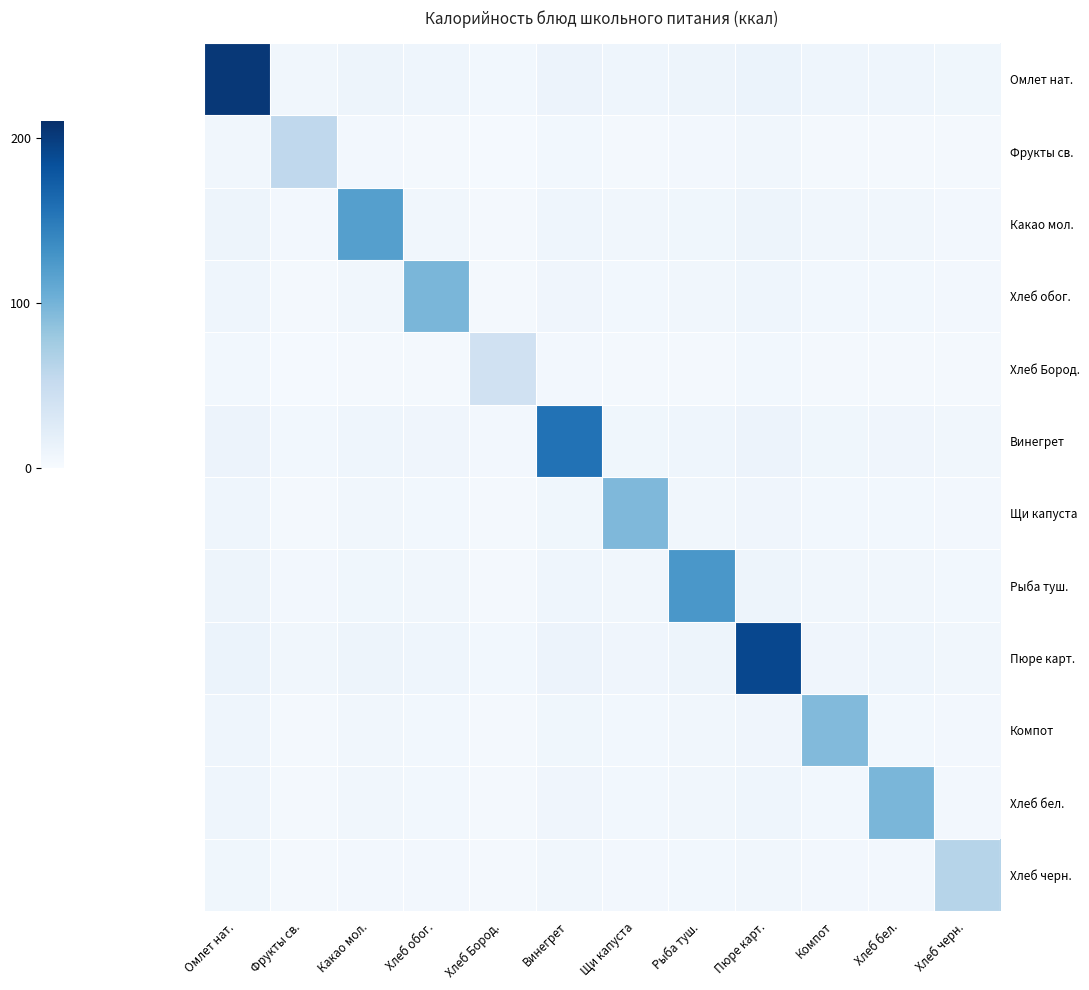

Which series has the largest total across all categories?

Омлет нат.